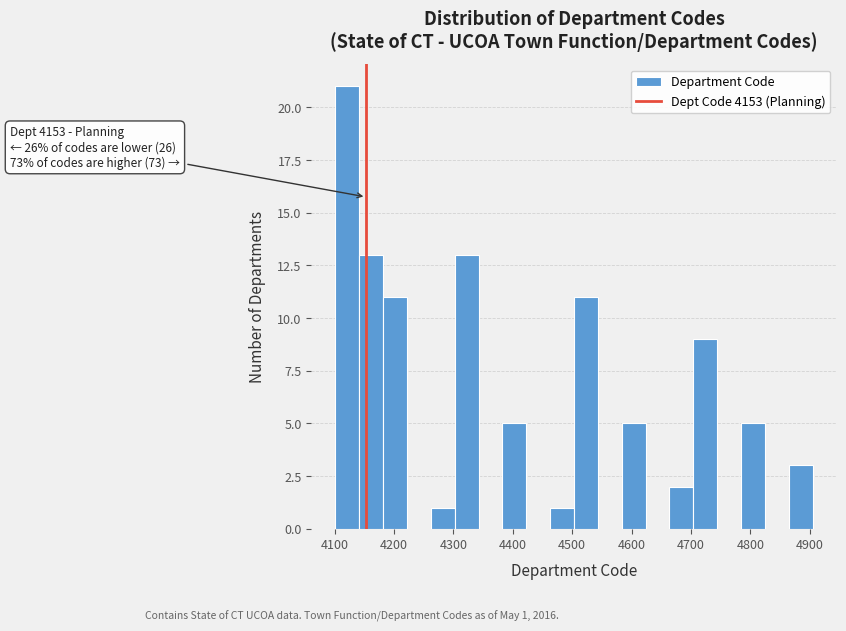

Over which range of the x-axis is the bar tallest?

4100 to 4140